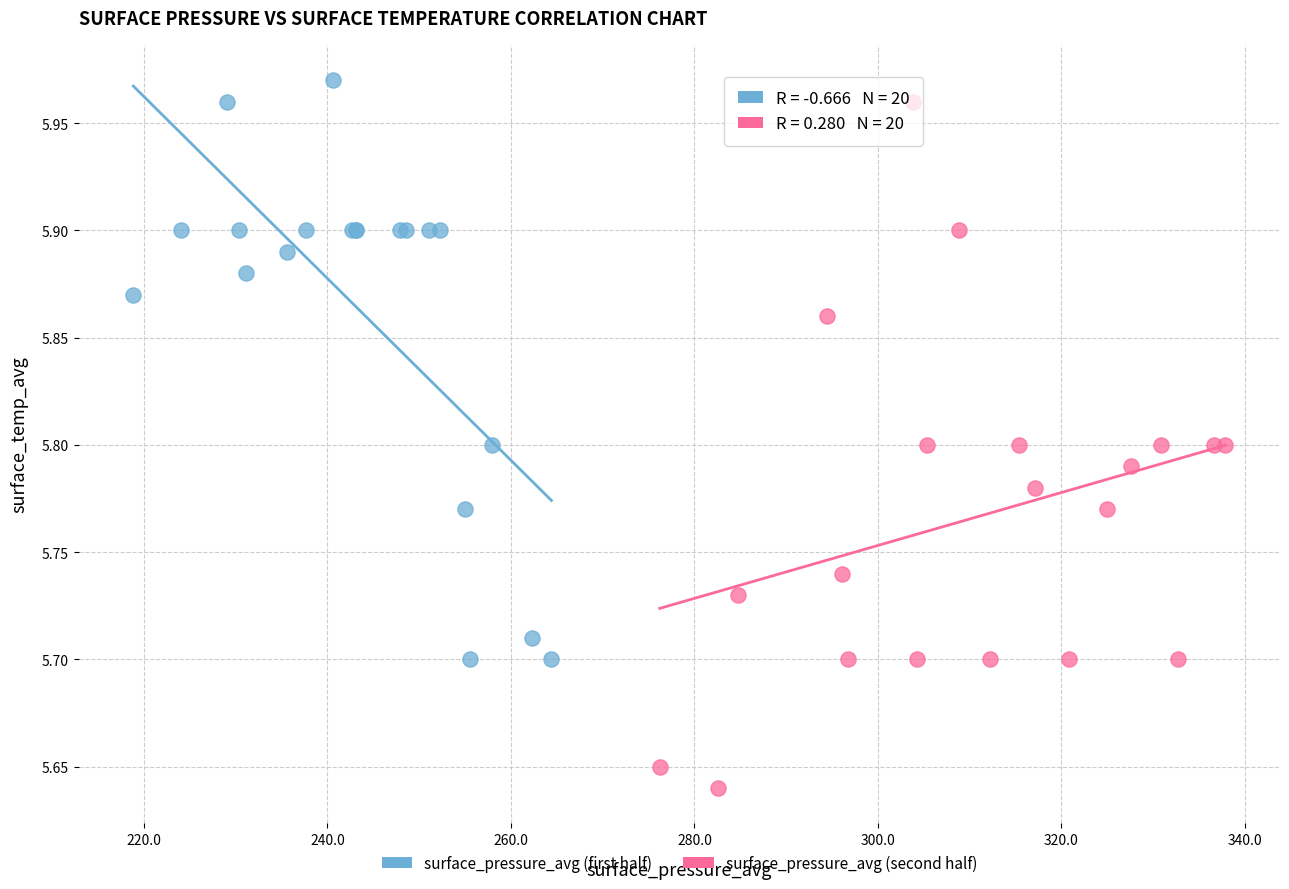

What are all the series names shown in the legend?

surface_pressure_avg (first half), surface_pressure_avg (second half)